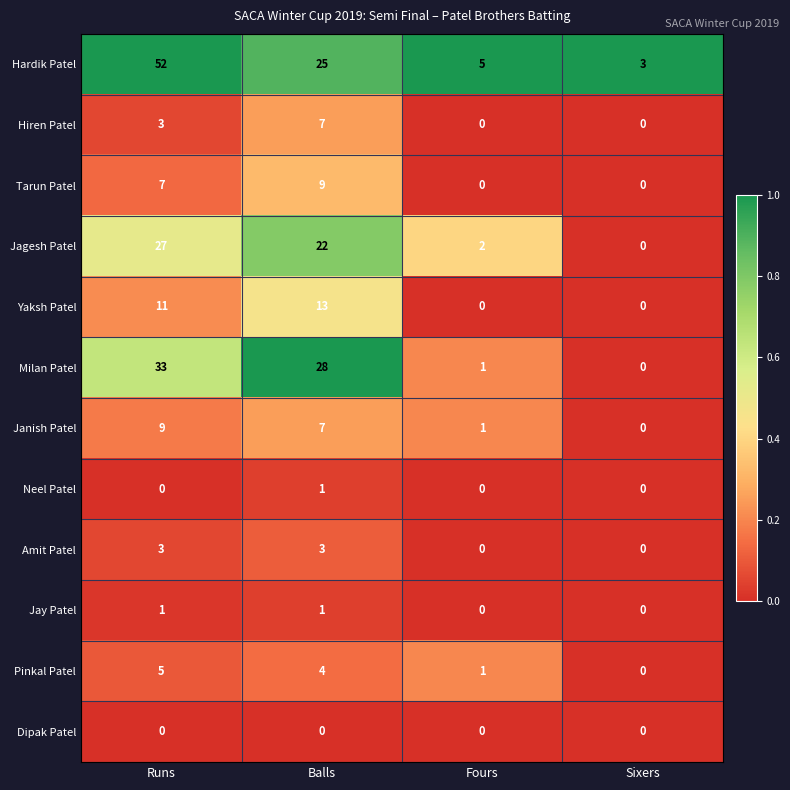

Is it true that Neel Patel equals 0 at Runs?

True